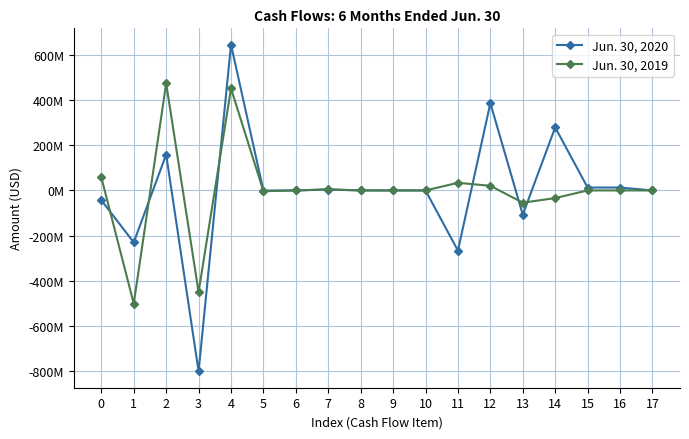

After their last crossing, which series has the higher values: Jun. 30, 2020 or Jun. 30, 2019?

Jun. 30, 2019